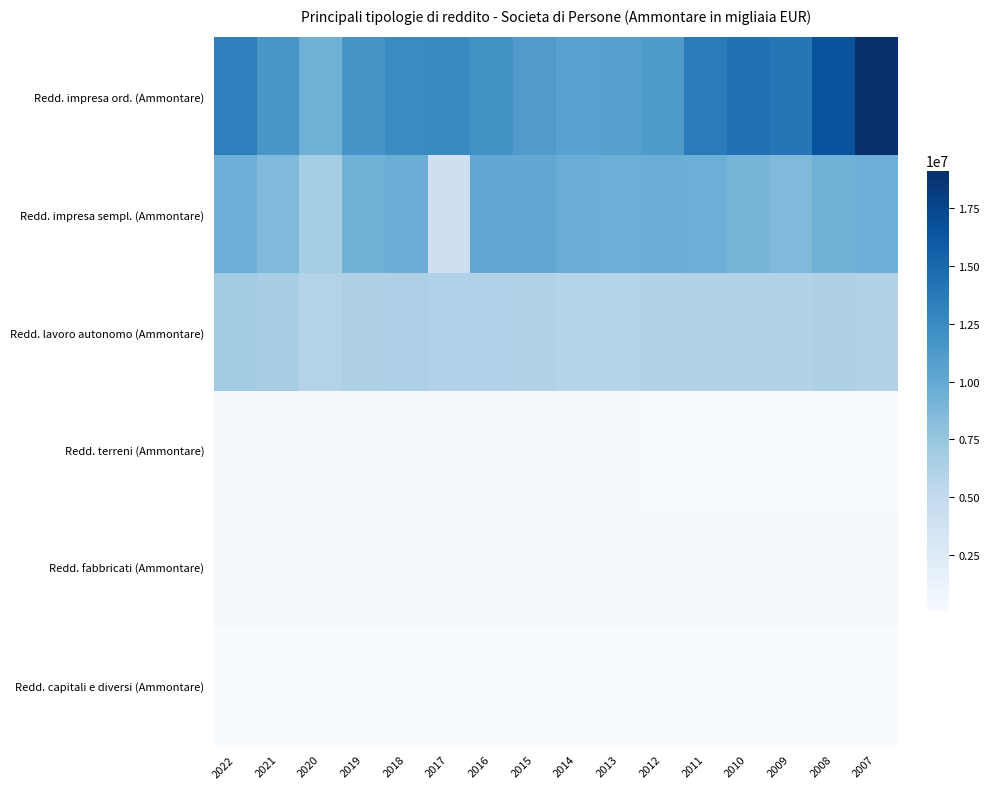

At how many categories does at least one series exceed 175964?

16